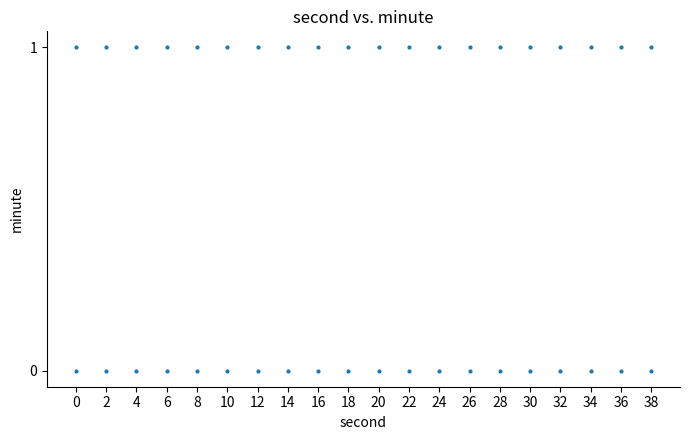

What is the range of X values (max minus min)?

38